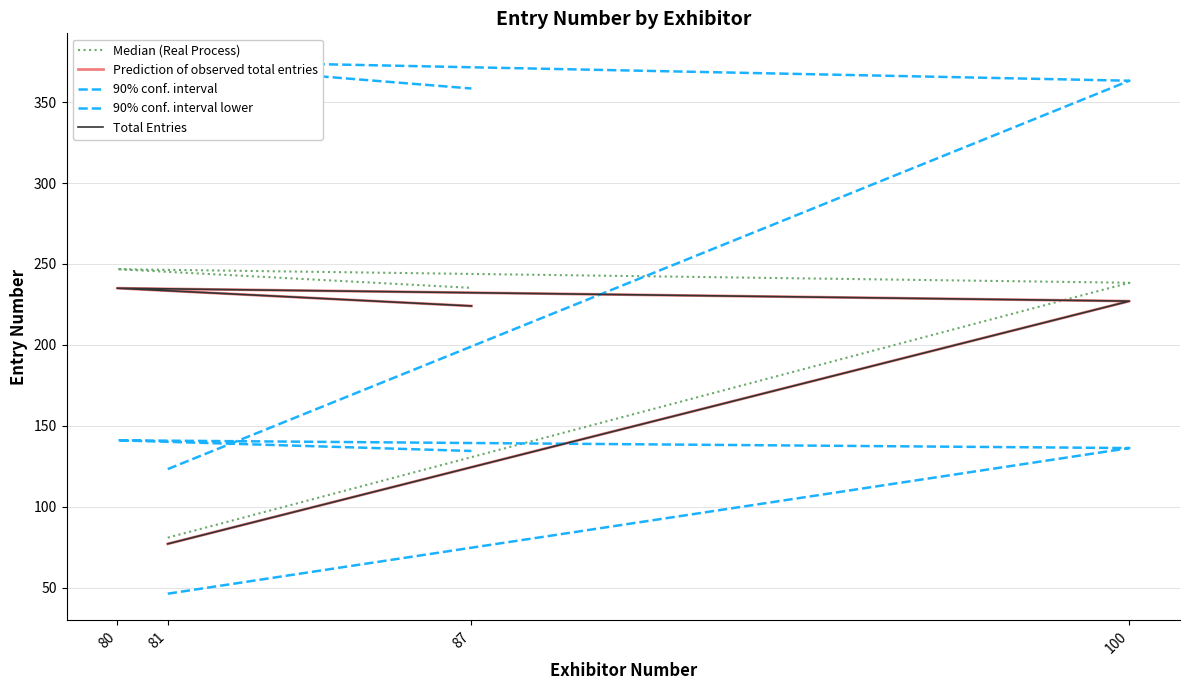

Rank the series at 81 from lowest to highest value.

90% conf. interval lower, Prediction of observed total entries, Total Entries, Median (Real Process), 90% conf. interval